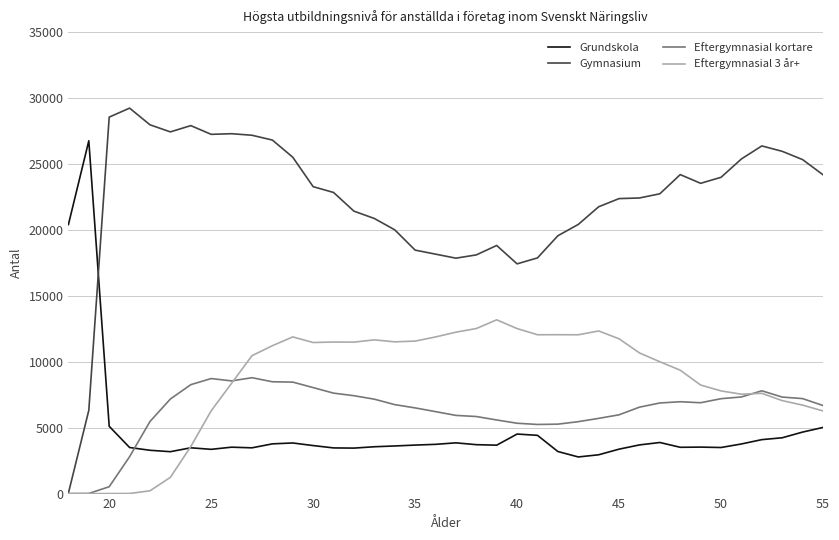

Which series has the largest total across all categories?

Gymnasium